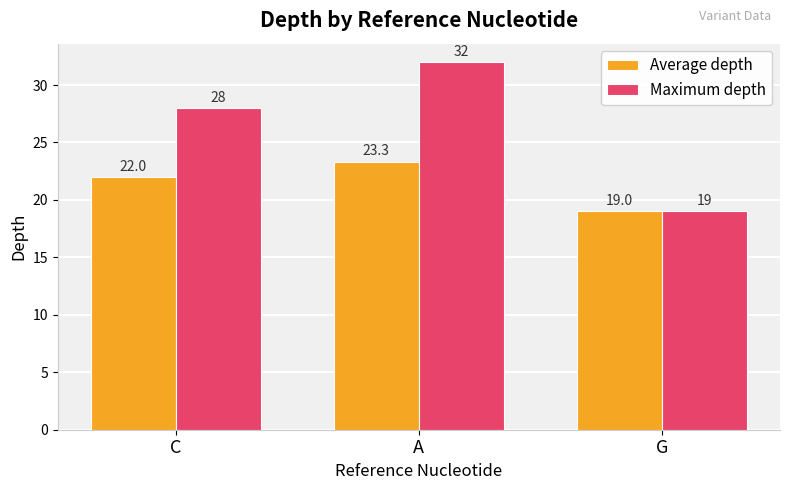

Is it true that Maximum depth equals 32.0 at A?

True